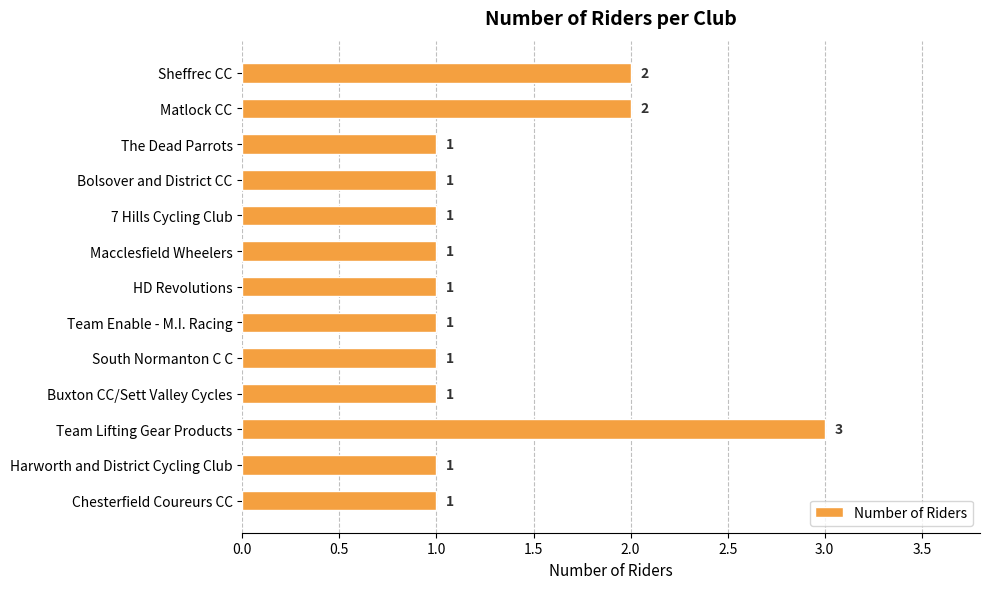

What is the difference between the second highest and second lowest values?

1